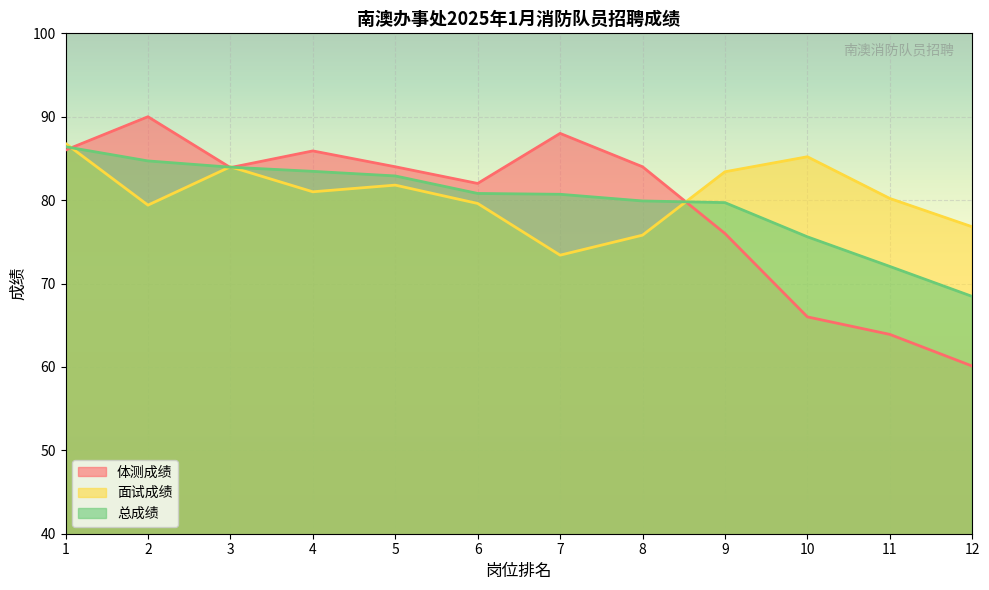

How many data points in 体测成绩 are above 84?

4